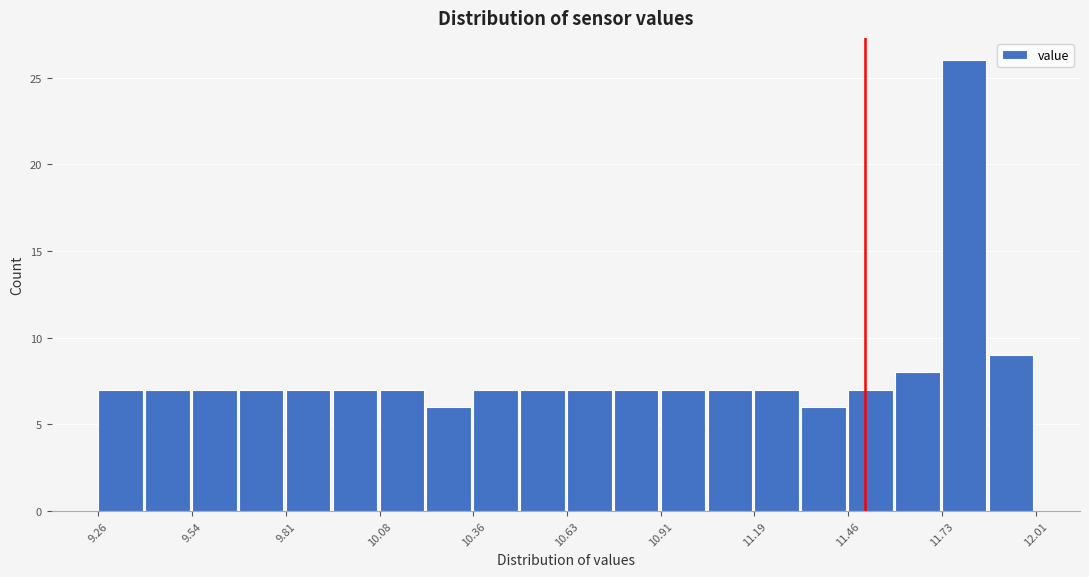

Read against the x-axis, roughly where is the centre of the tallest bar?

11.80